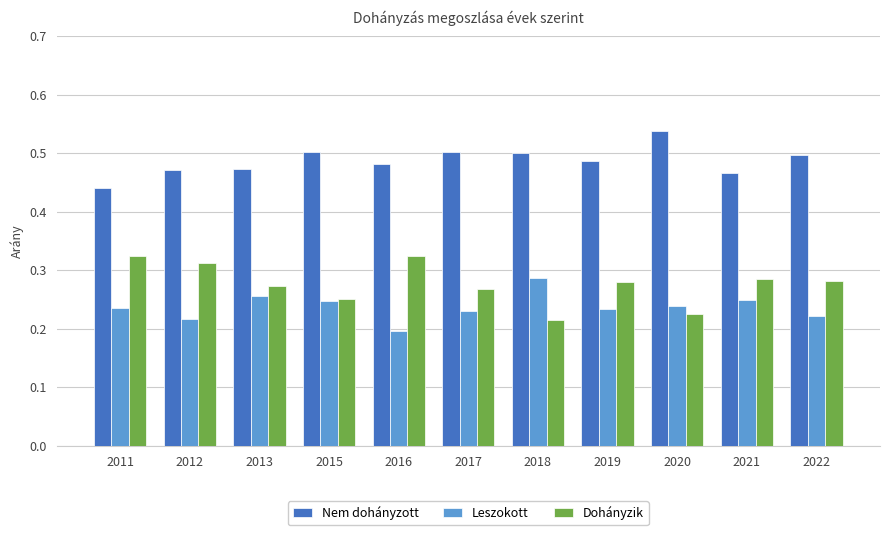

The value of Dohányzik at 2011 is 0.1. True or false?

False